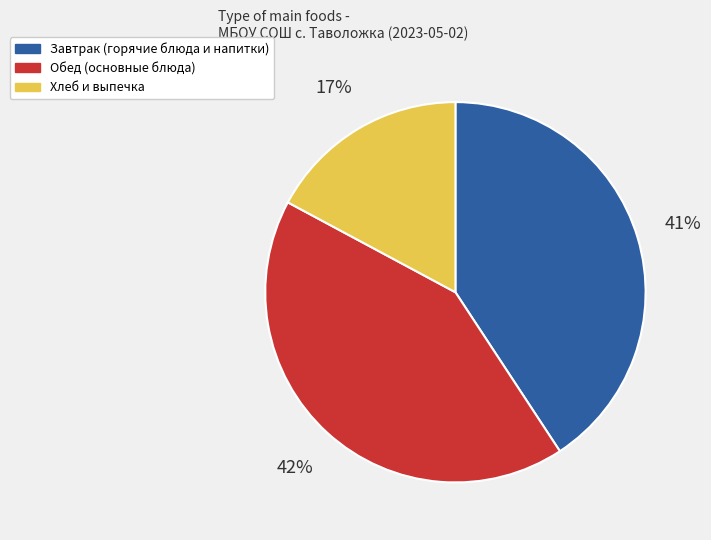

To the nearest percent, what is the difference between the largest and smallest slice percentages?

25%